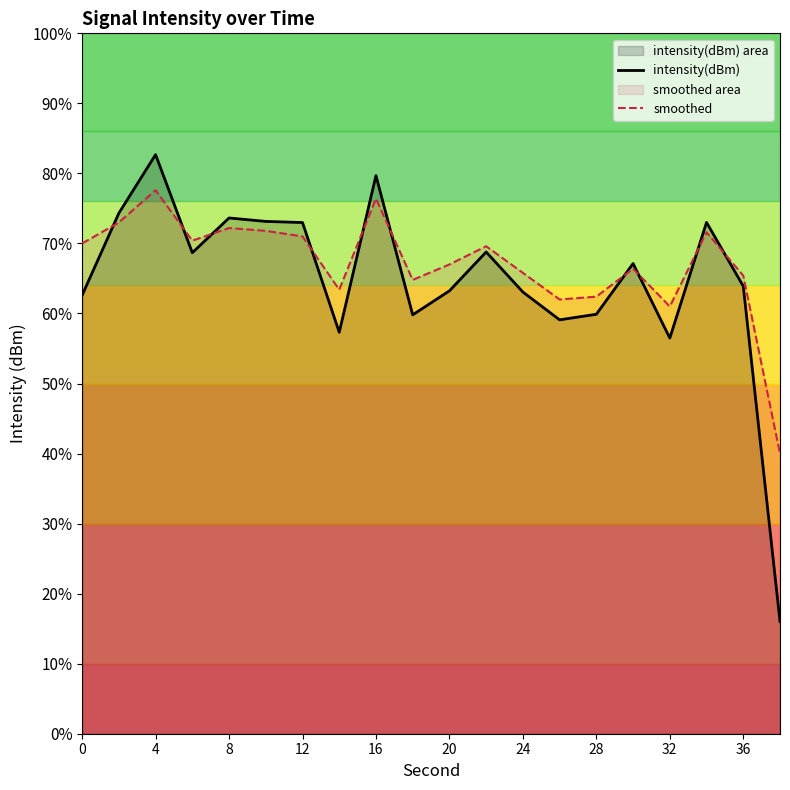

Which series ends up on top after the final intersection of smoothed and intensity(dBm)?

smoothed